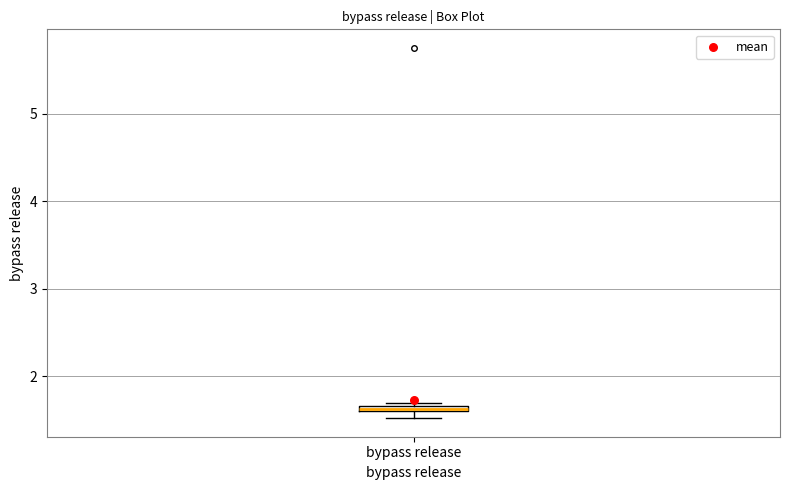

Where is the lower edge of the box for bypass release on the y-axis? The values are not printed on the chart, so give them approximately, as read against the axis.

1.6